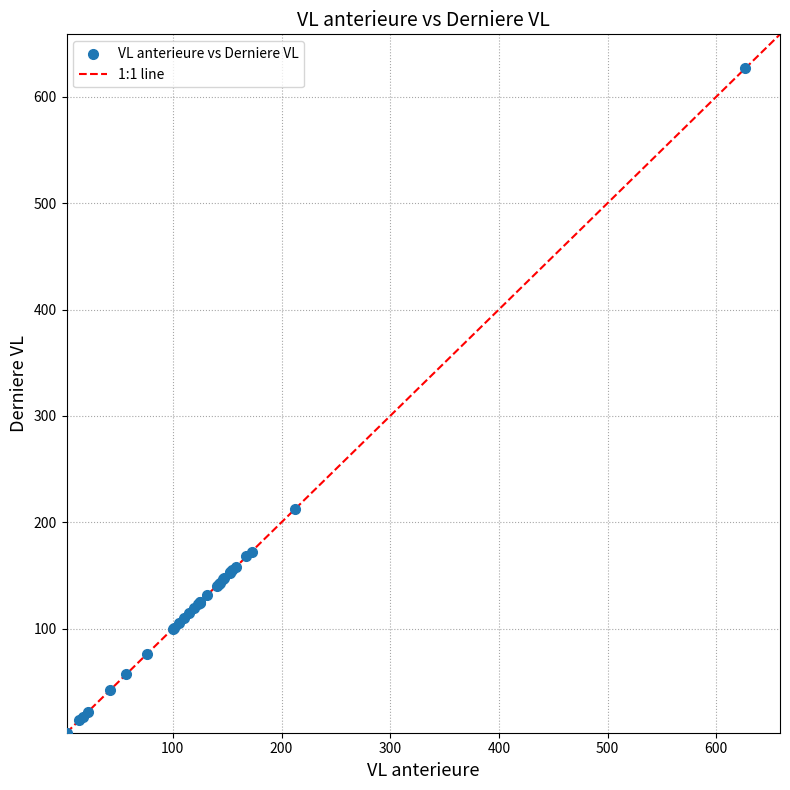

What Y value in the scatter plot is closest to 314?

212.1